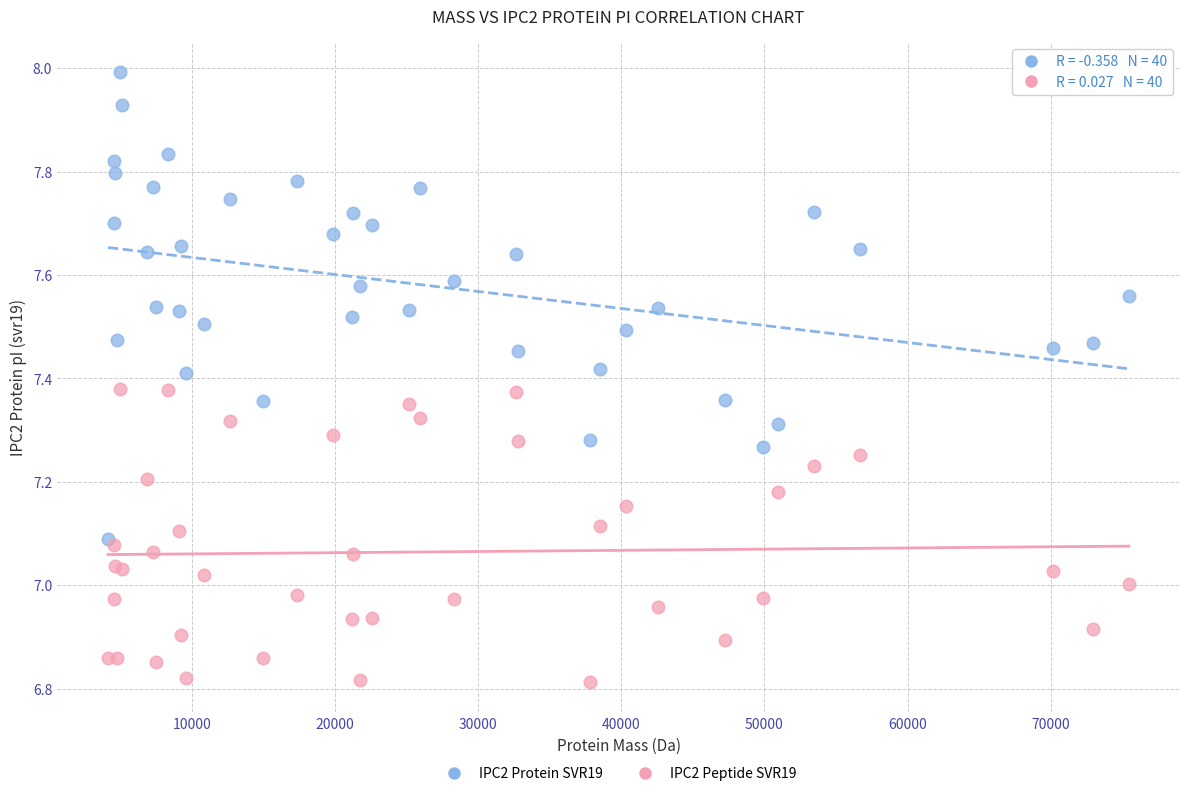

What are all the series names shown in the legend?

IPC2 Protein SVR19, IPC2 Peptide SVR19